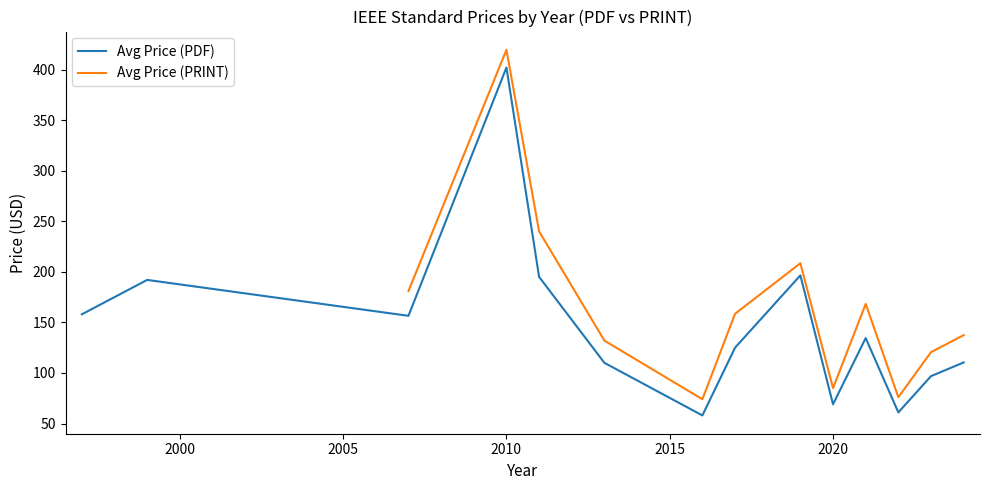

What is the highest value of the Avg Price (PDF) series?

402.0